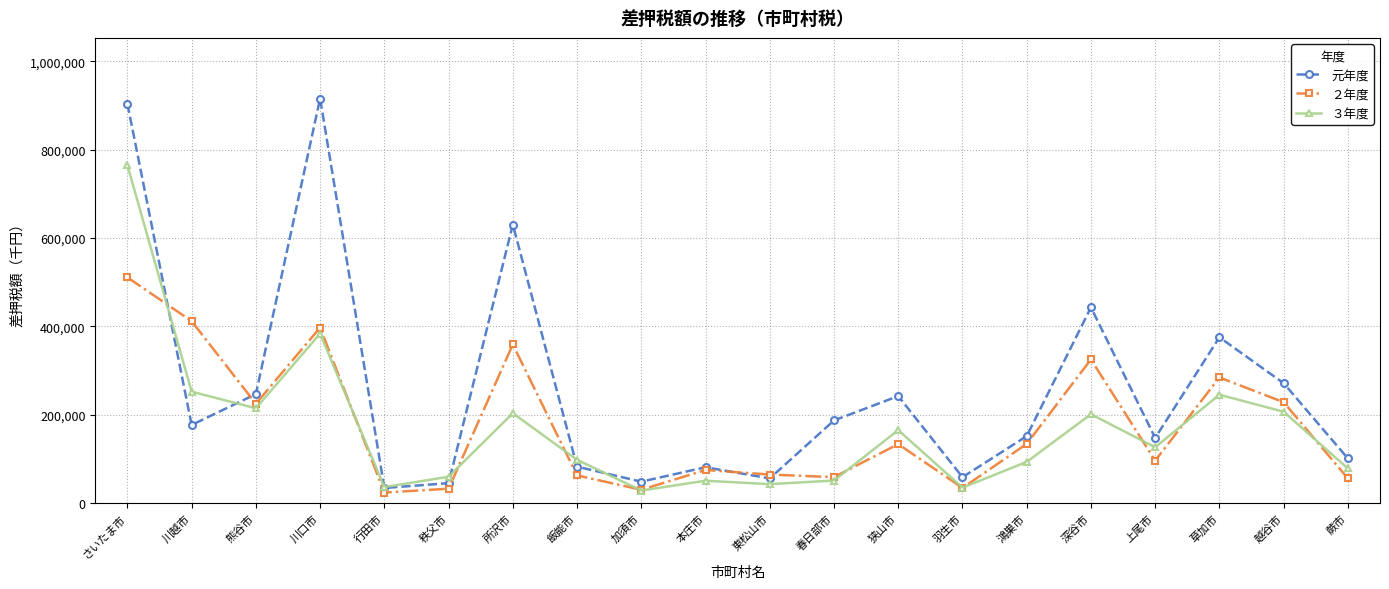

Between 秩父市 and 本庄市, which series saw the biggest shift?

２年度